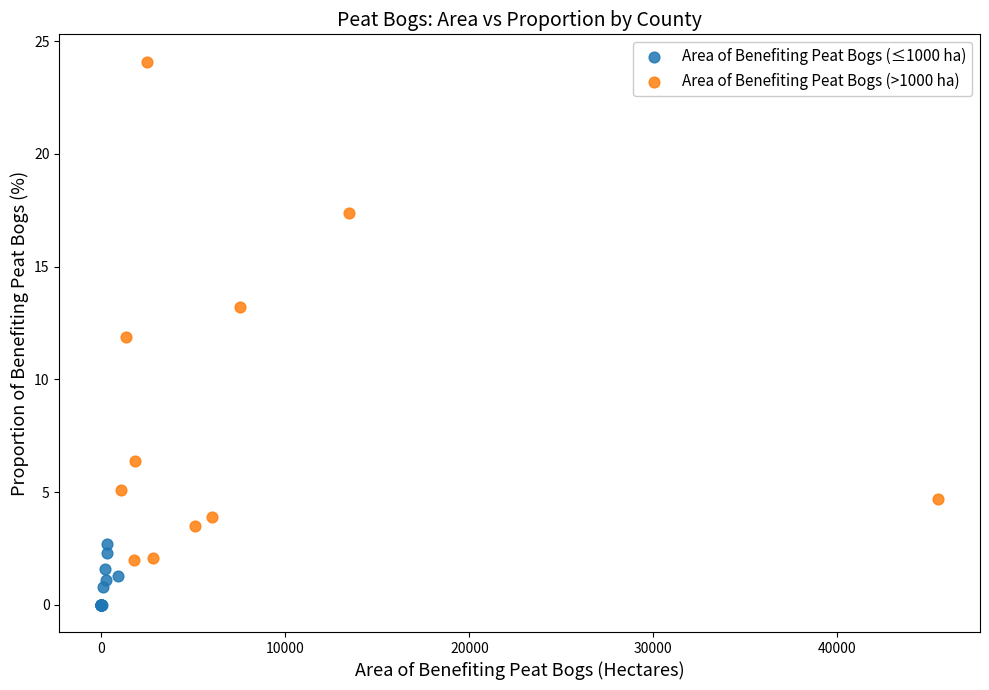

What are all the series names shown in the legend?

Area of Benefiting Peat Bogs (≤1000 ha), Area of Benefiting Peat Bogs (>1000 ha)